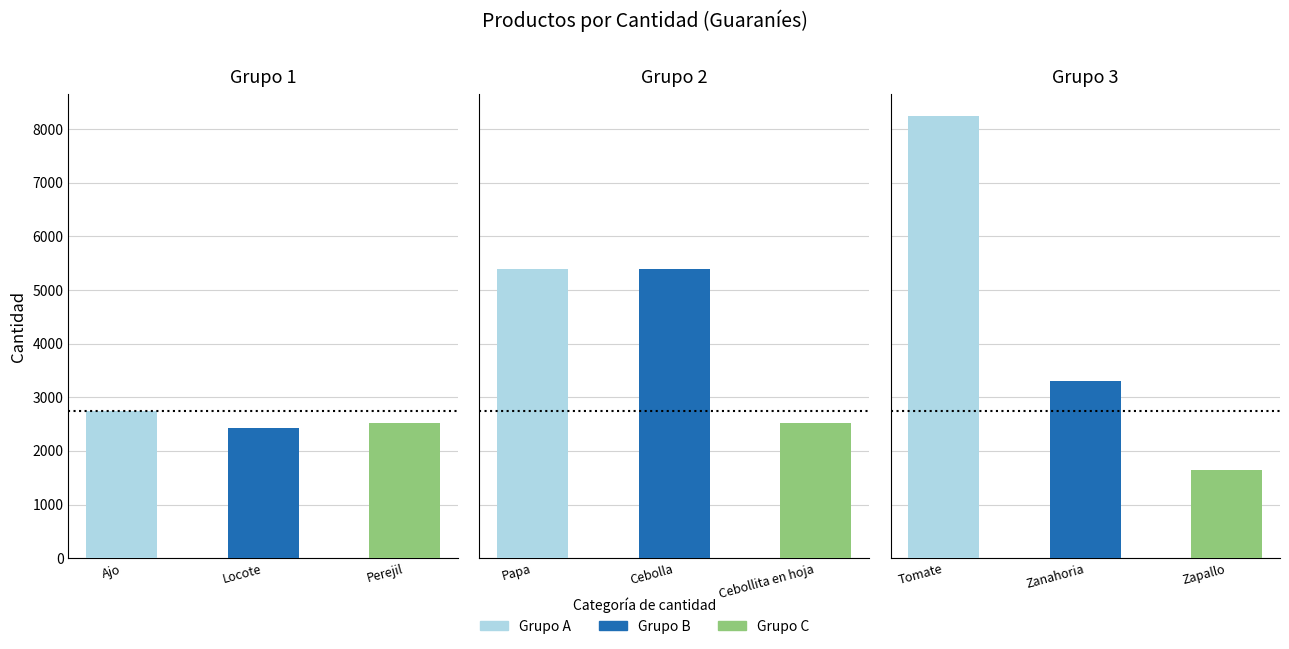

What is the difference between the cantidad values at Zapallo and Papa?

3740